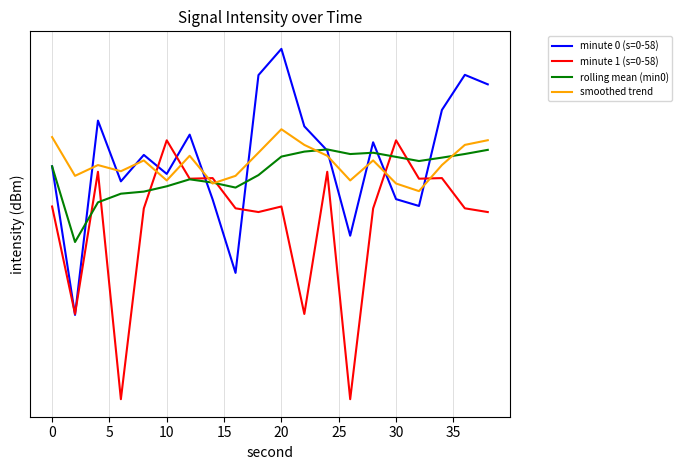

What is the value of the minute 0 (s=0-58) point at the 3rd from the left?

-127.0